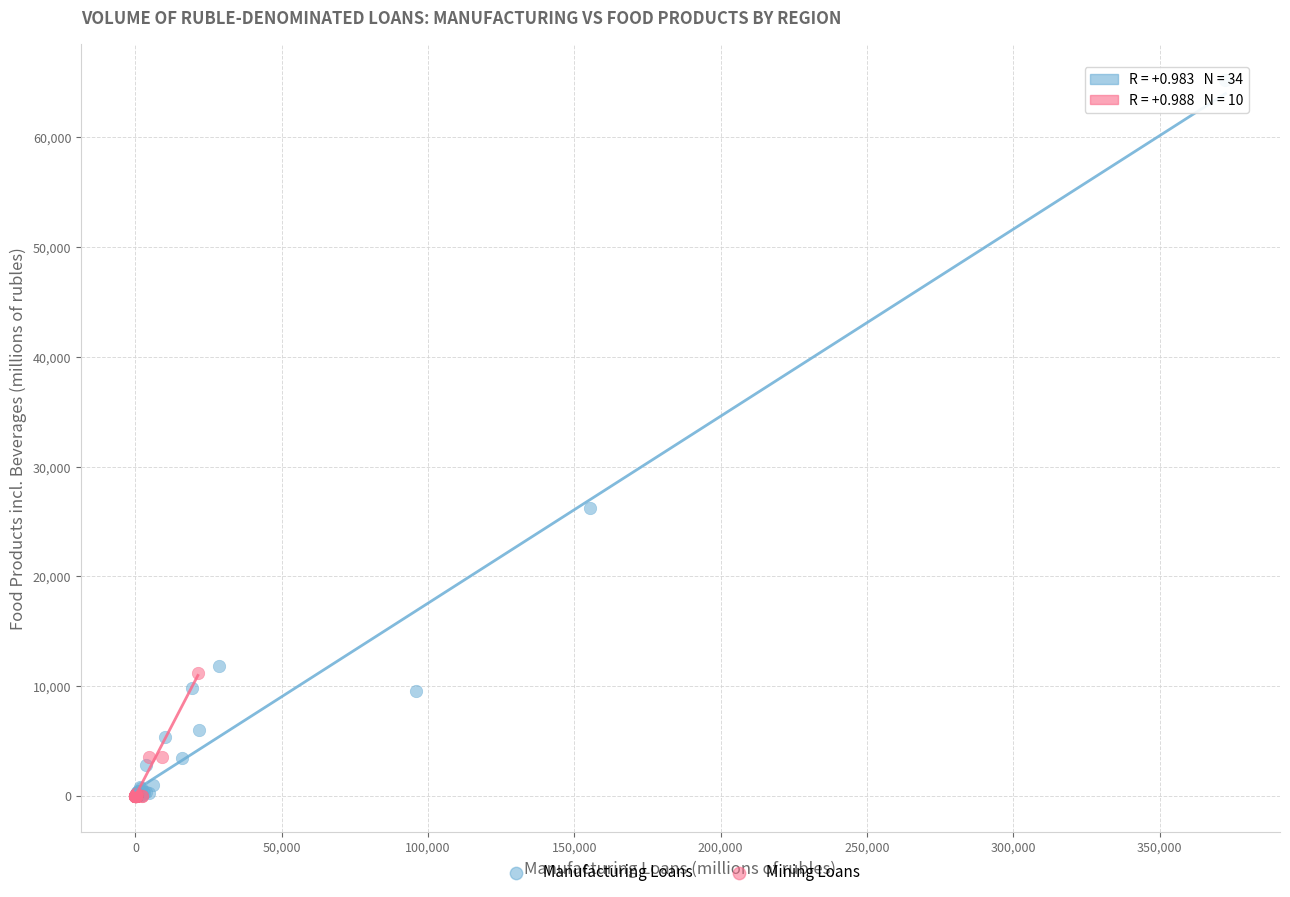

Which series contains the highest Y value?

Manufacturing Loans